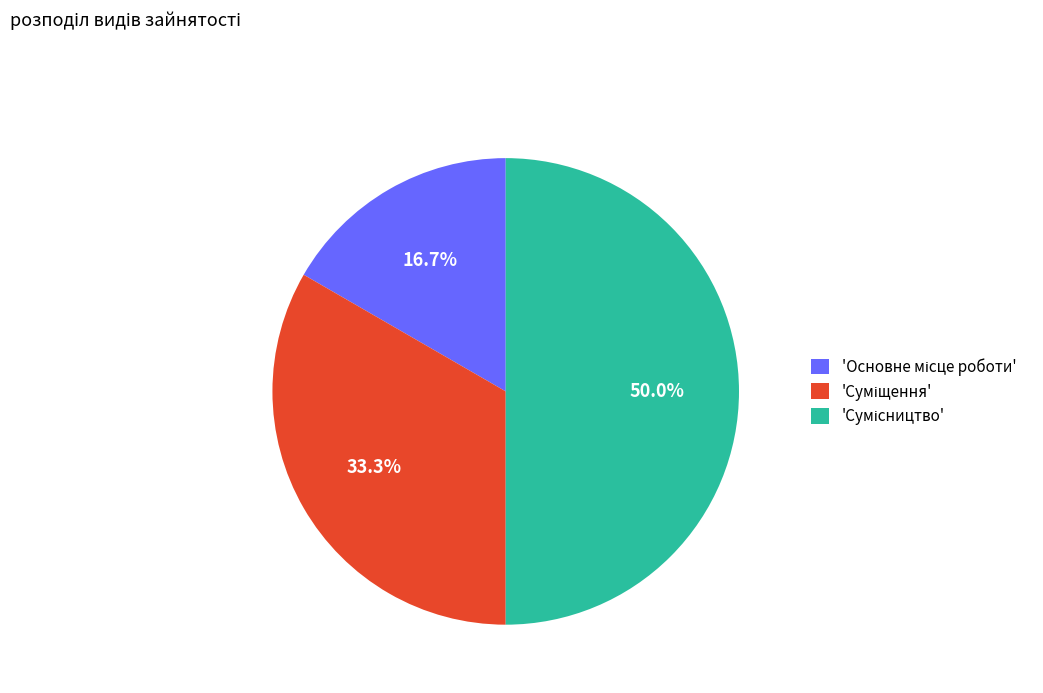

Which slice is the largest?

Сумісництво